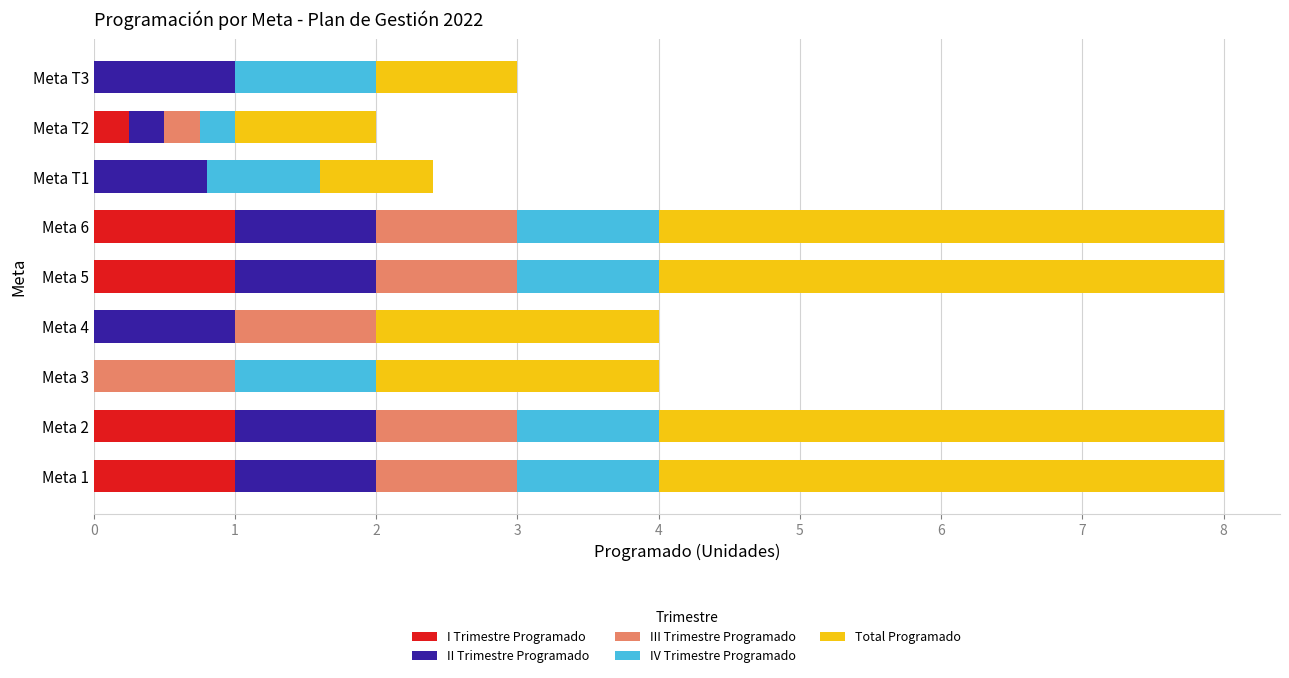

The value of I Trimestre Programado at Meta 4 is -0.7. True or false?

False